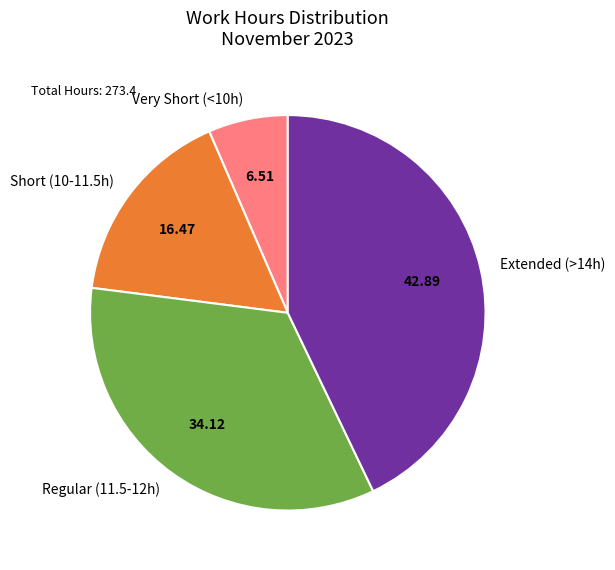

How many slices are in this pie chart?

4